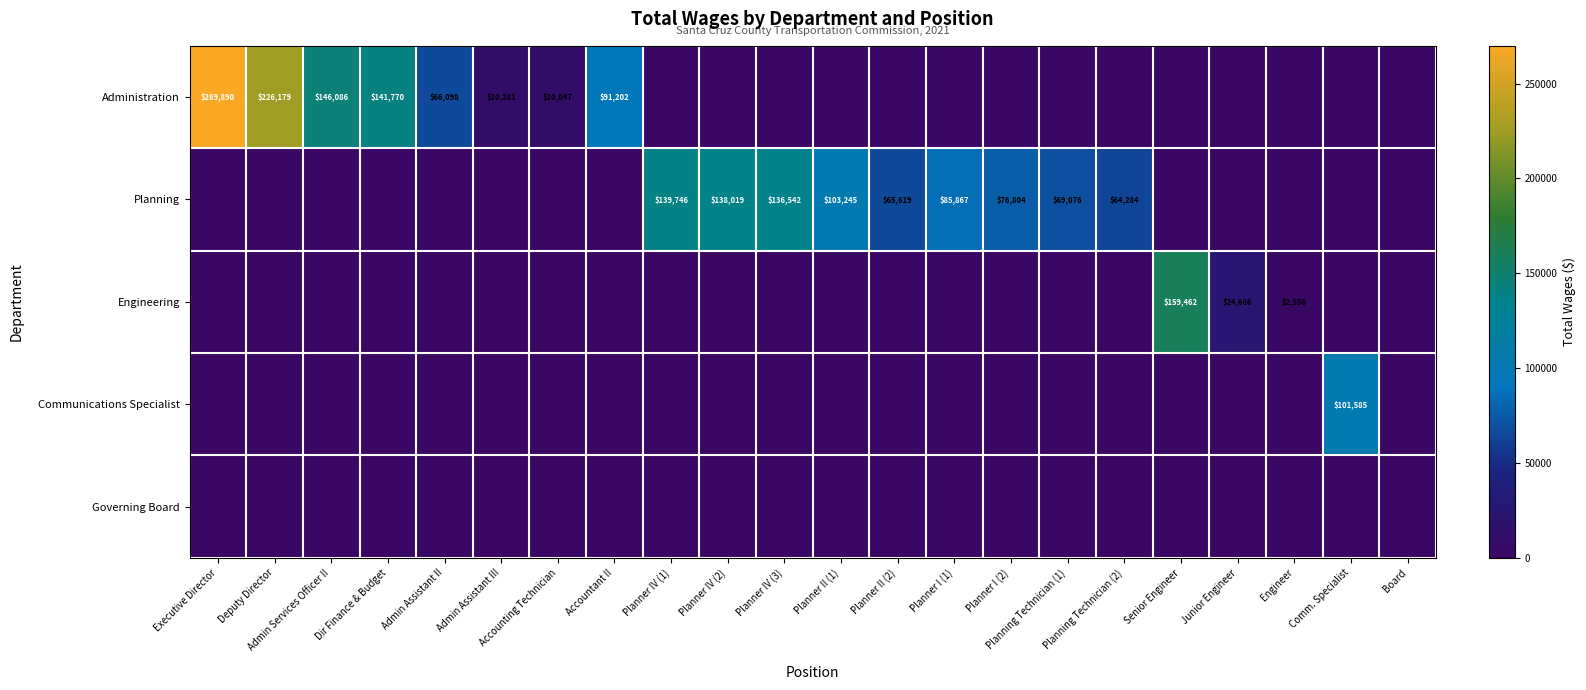

True or false: Planning has a value of 45478 at Planner II (1).

False